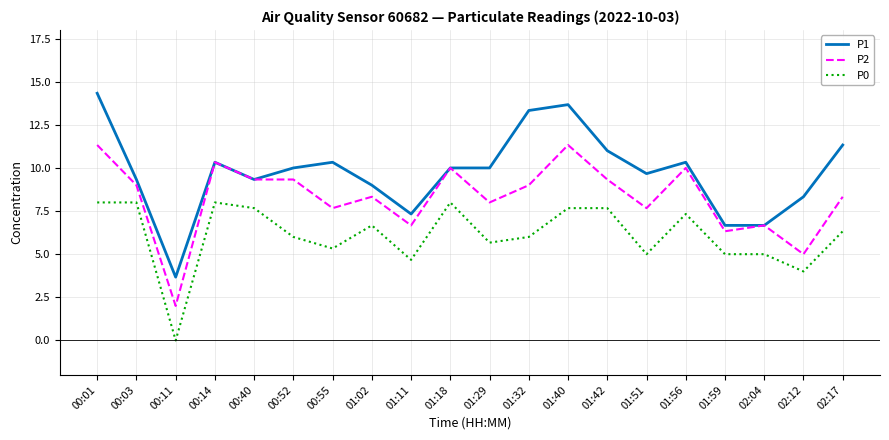

Reading right to left, extract all data points from this chart.

P1: 02:17=11.3	02:12=8.3	02:04=6.7	01:59=6.7	01:56=10.3	01:51=9.7	01:42=11.0	01:40=13.7	01:32=13.3	01:29=10.0	01:18=10.0	01:11=7.3	01:02=9.0	00:55=10.3	00:52=10.0	00:40=9.3	00:14=10.3	00:11=3.7	00:03=9.3	00:01=14.3
P2: 02:17=8.3	02:12=5.0	02:04=6.7	01:59=6.3	01:56=10.0	01:51=7.7	01:42=9.3	01:40=11.3	01:32=9.0	01:29=8.0	01:18=10.0	01:11=6.7	01:02=8.3	00:55=7.7	00:52=9.3	00:40=9.3	00:14=10.3	00:11=2.0	00:03=9.0	00:01=11.3
P0: 02:17=6.3	02:12=4.0	02:04=5.0	01:59=5.0	01:56=7.3	01:51=5.0	01:42=7.7	01:40=7.7	01:32=6.0	01:29=5.7	01:18=8.0	01:11=4.7	01:02=6.7	00:55=5.3	00:52=6.0	00:40=7.7	00:14=8.0	00:11=0.0	00:03=8.0	00:01=8.0